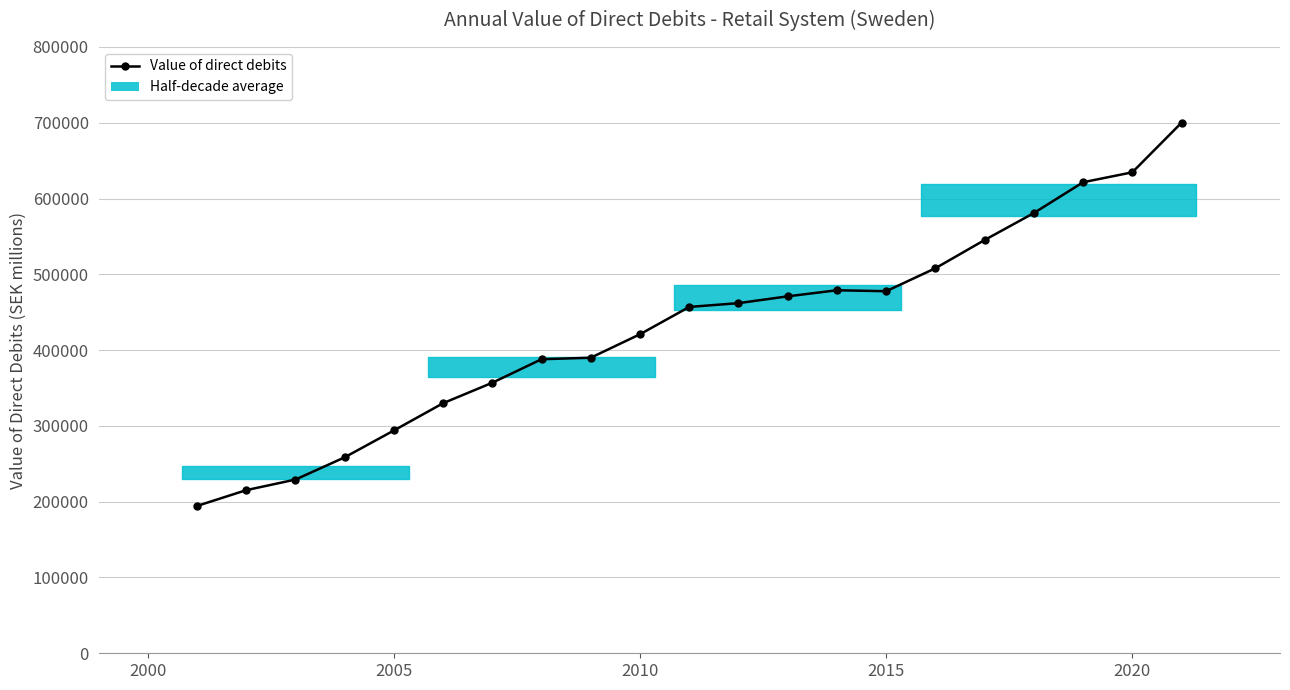

Where is the first local minimum?

2015